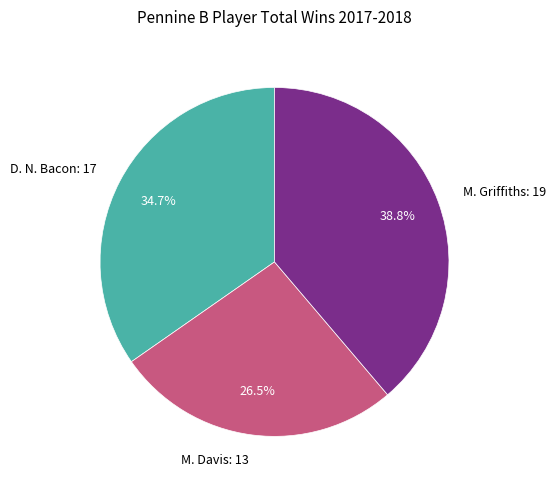

Approximately how many times larger is the value at D. N. Bacon: 17 compared to M. Griffiths: 19?

0.9